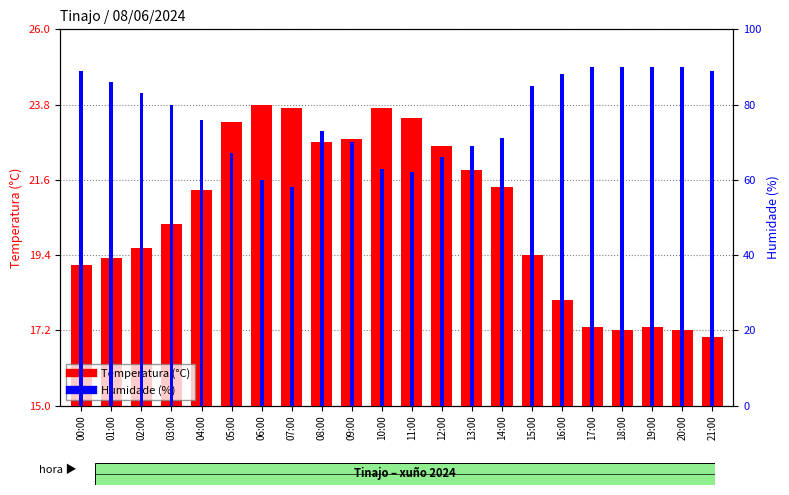

How many values in the Humidade (%) series are below 80?

11